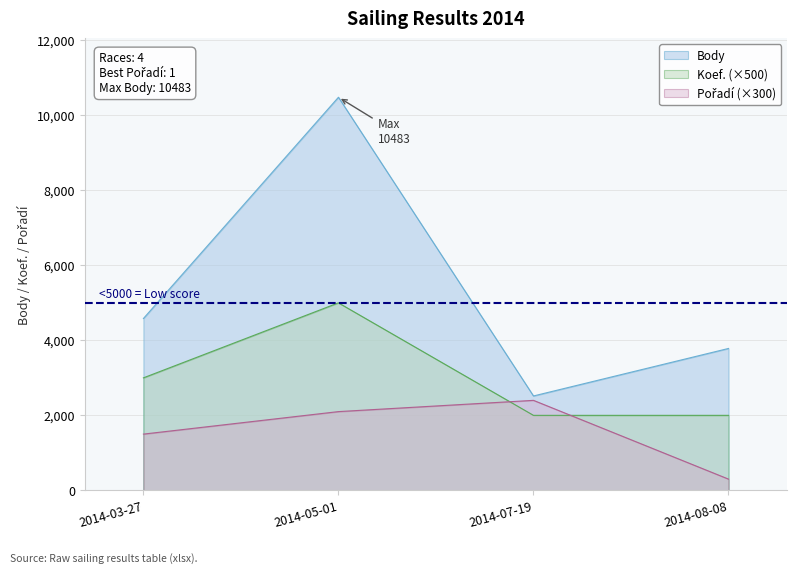

Count the Body values in the range 3784 to 10483.

3